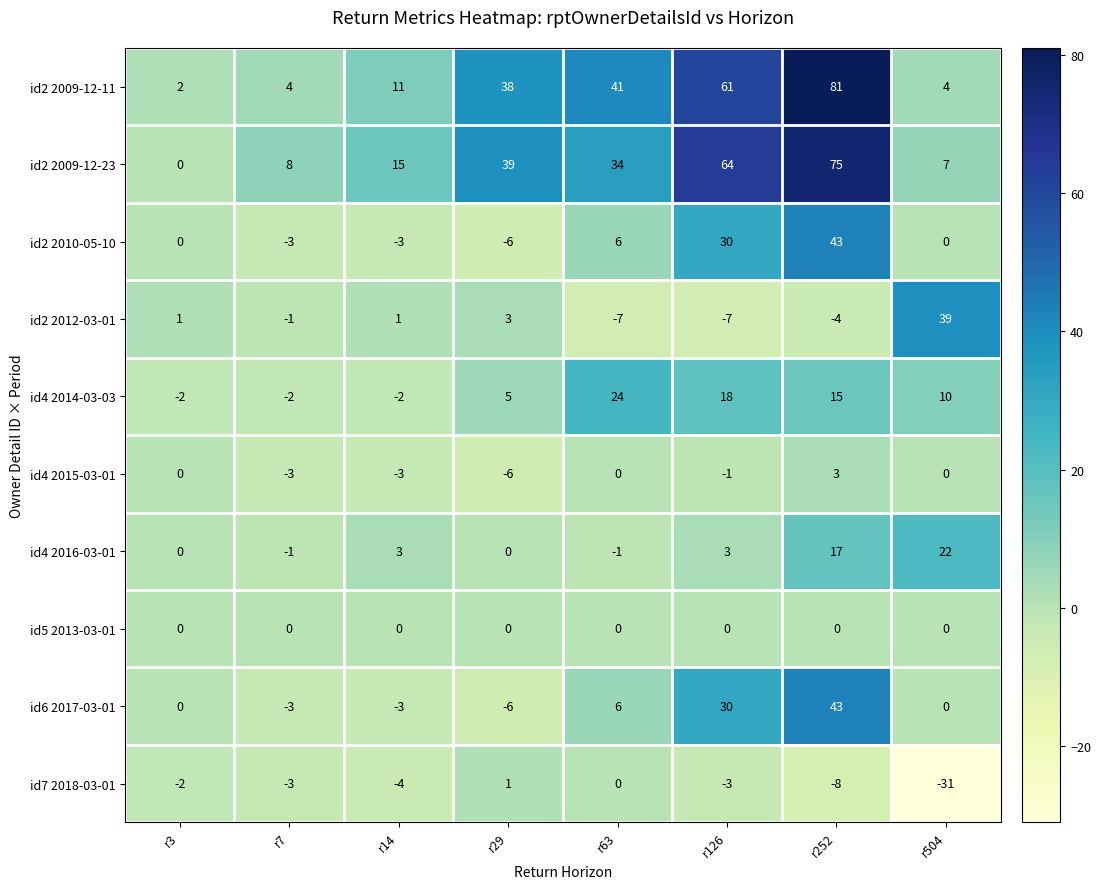

The value of id5 2013-03-01 at r126 is 0. True or false?

True